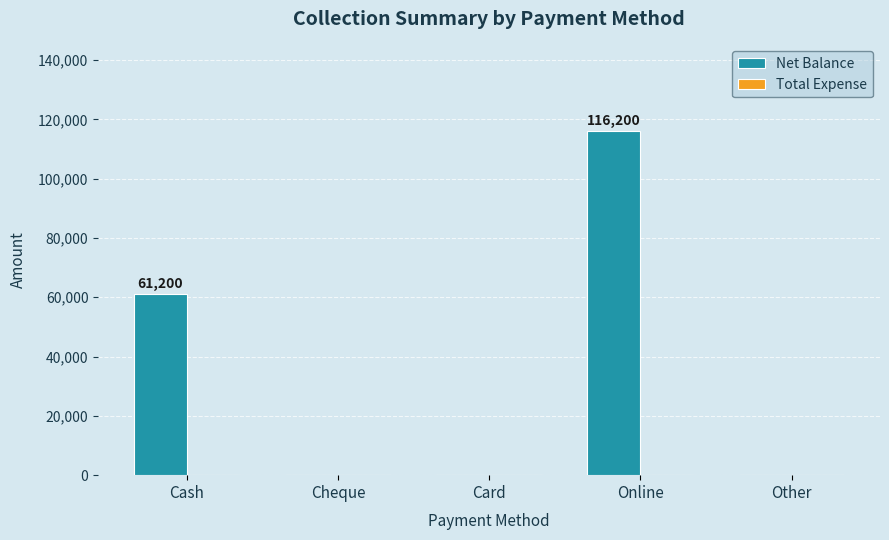

Does the chart contain stacked bars?

No